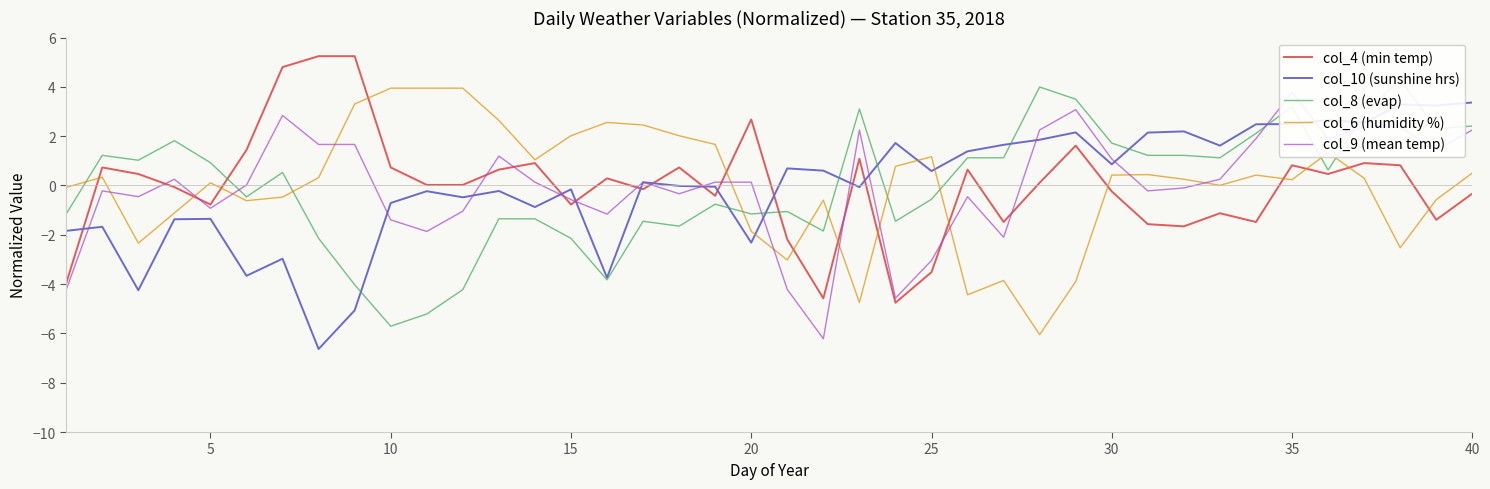

What is the highest value of the col_9 (mean temp) series?

3.8